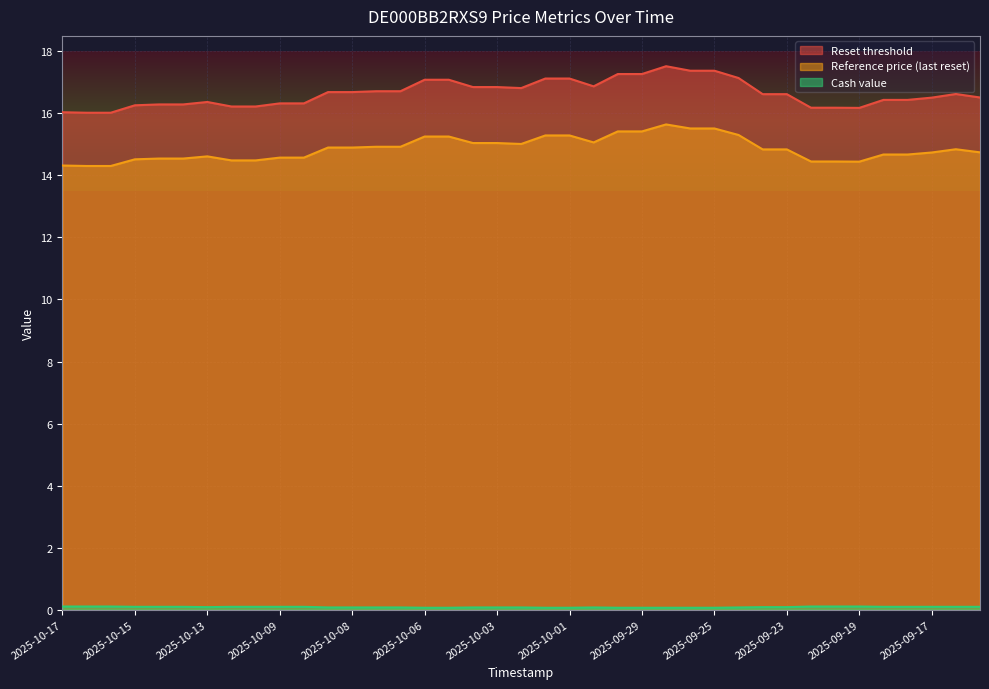

Is it true that Cash value equals 0.0 at 2025-09-30?

False